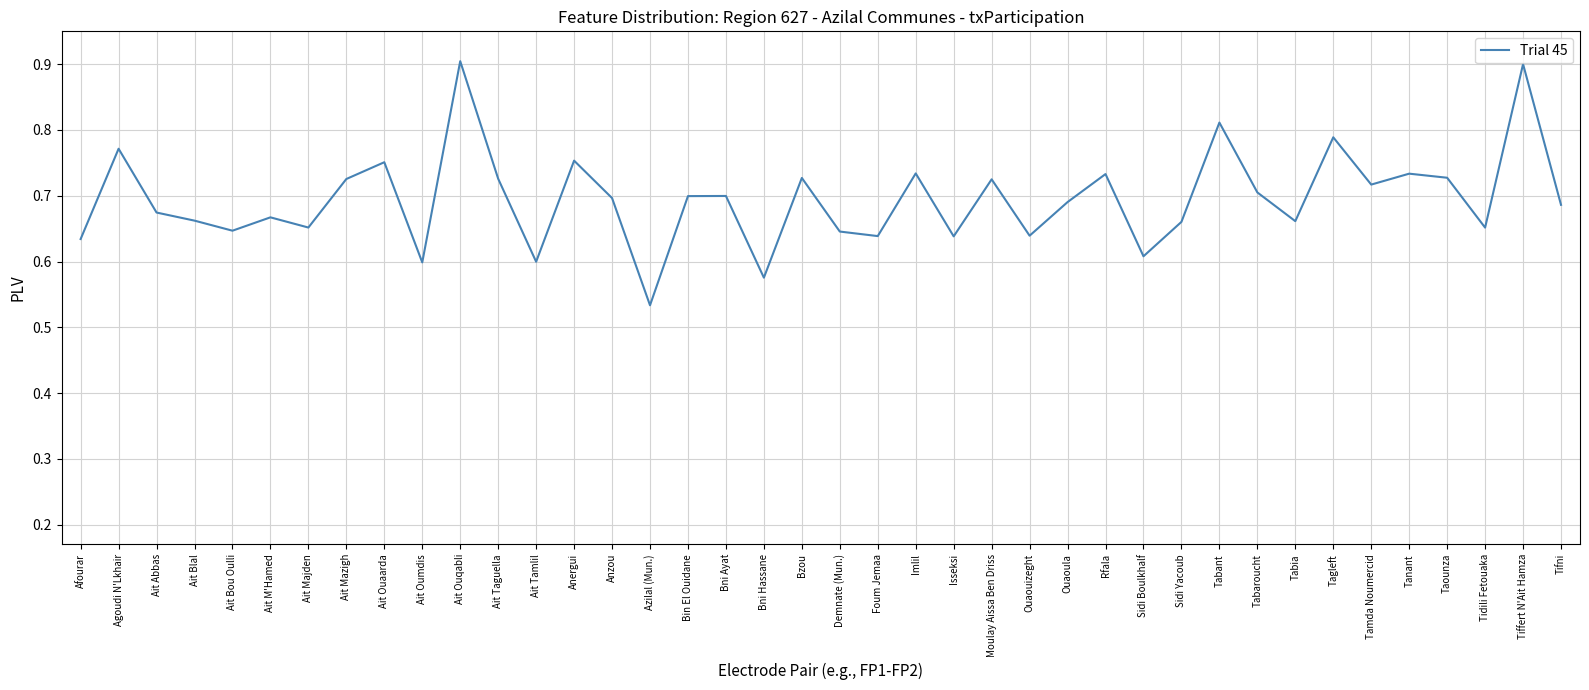

What is the sum of the values at Bni Hassane and Foum Jemaa?

1.2